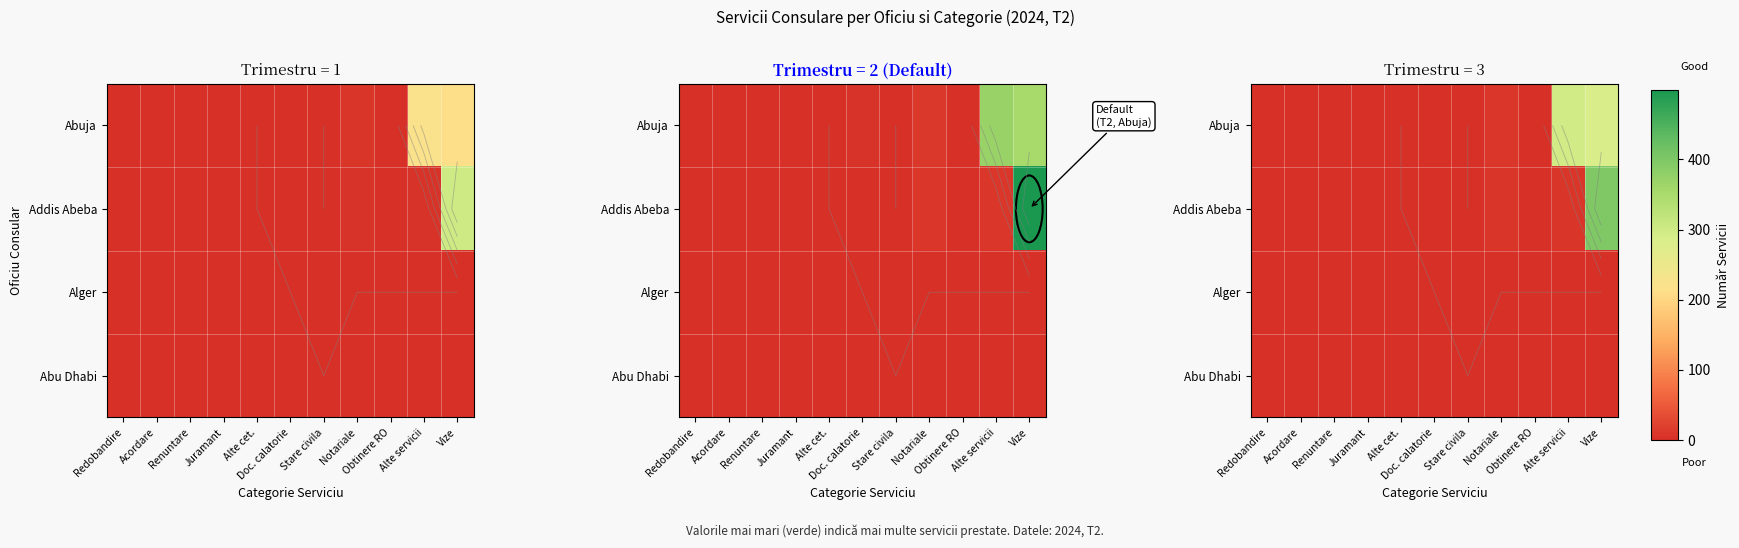

How many Alger values are between 0 and 1?

10